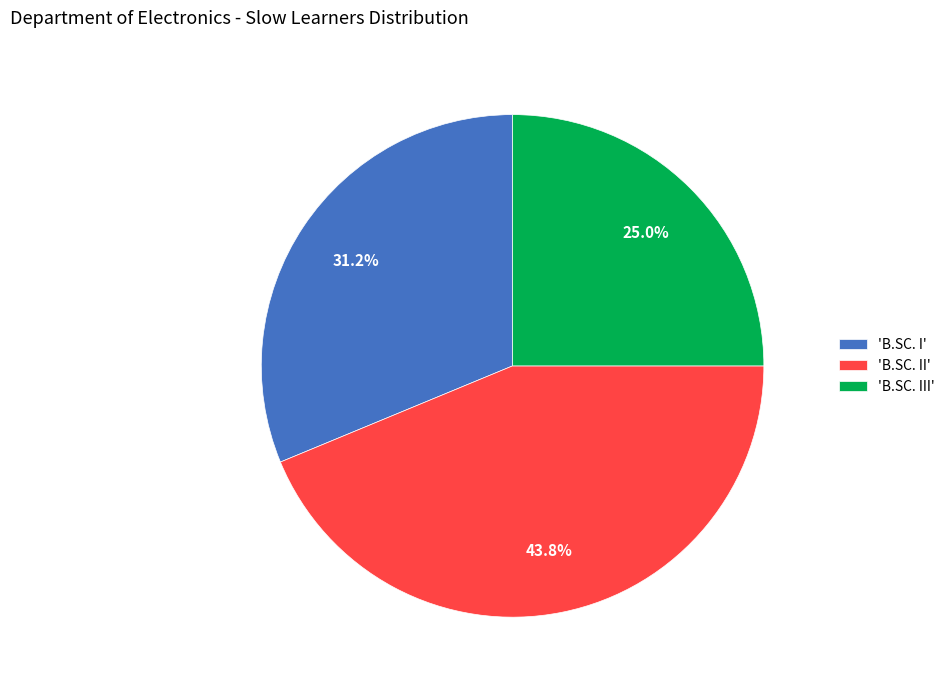

Approximately how many times larger is the value at 'B.SC. III' compared to 'B.SC. I'?

0.8